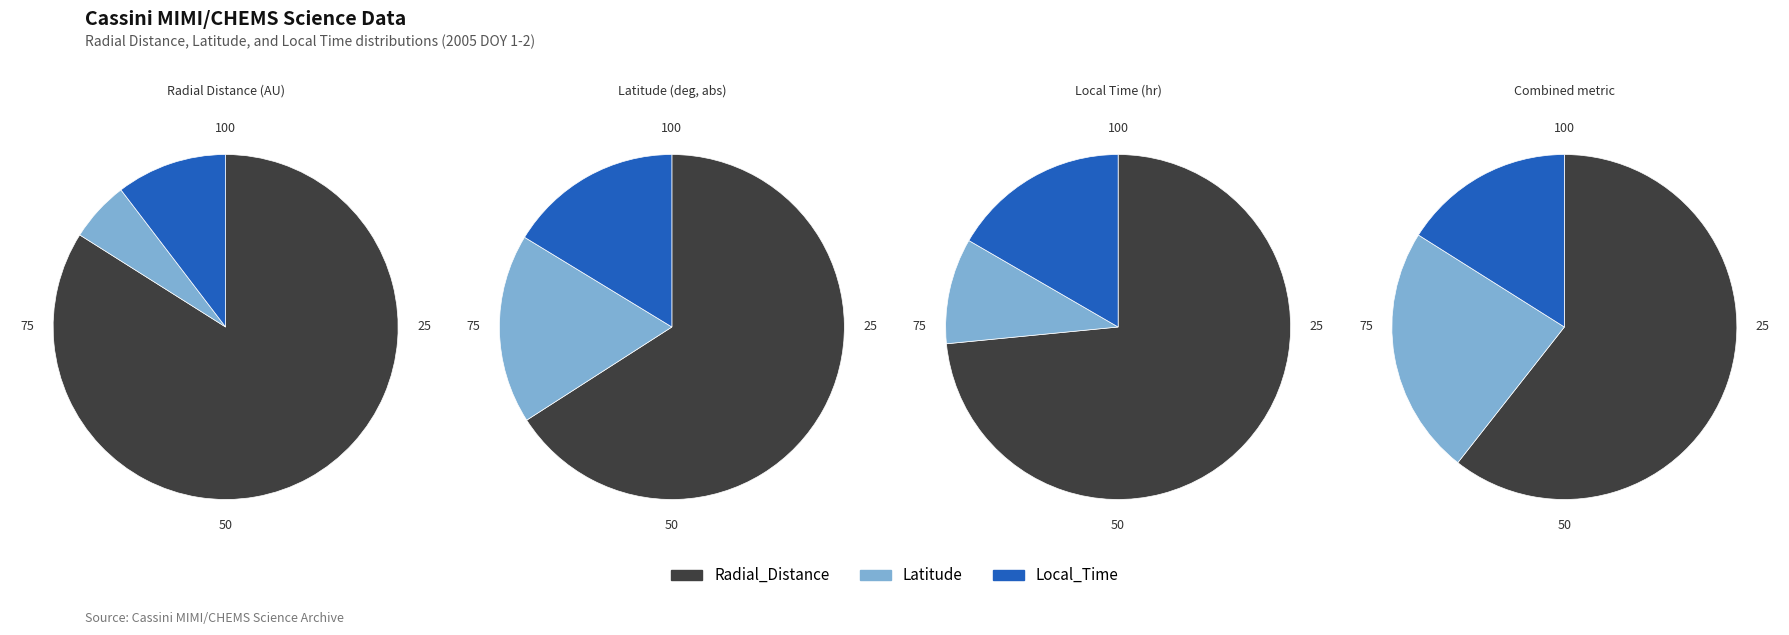

What is the spread (max minus min) of values at 2005-002T01:30?

63.2